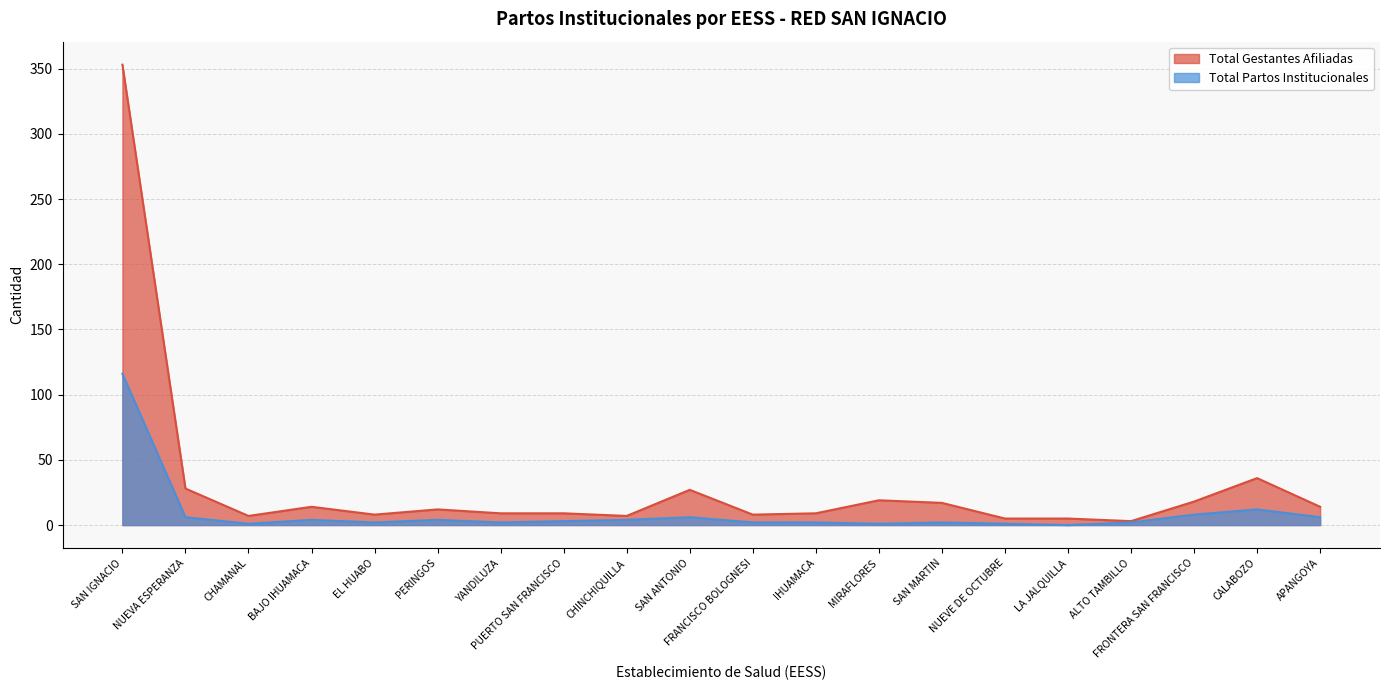

Rank the series by their average value, from highest to lowest.

Total Gestantes Afiliadas, Total Partos Institucionales